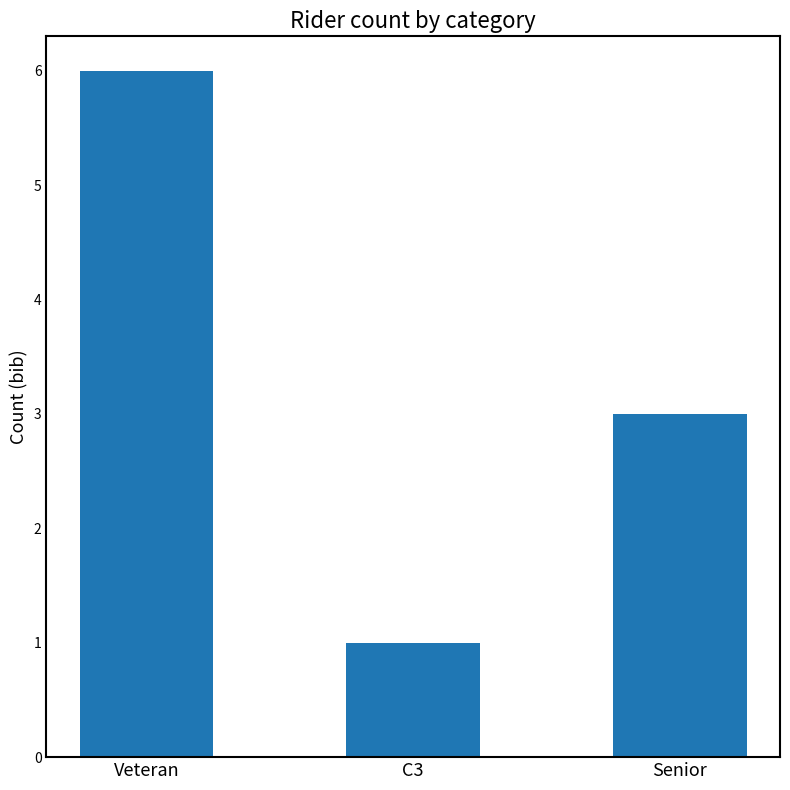

Between Senior and Veteran, which is larger?

Veteran